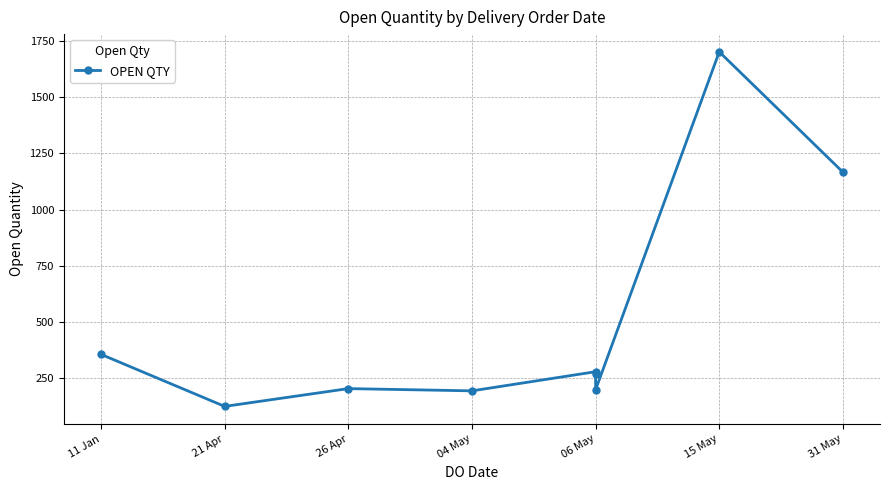

What is the change in value from 26 Apr to 31 May?

+961